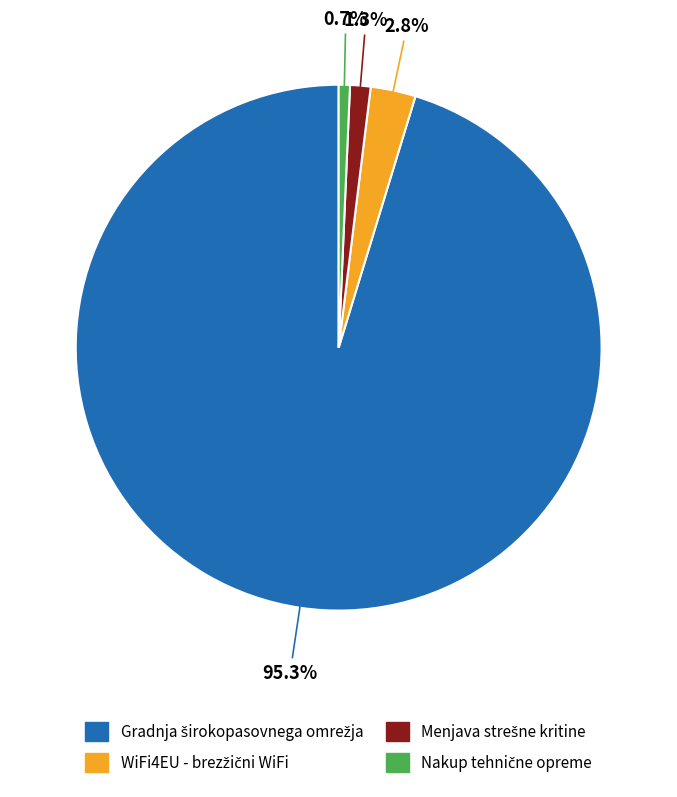

Does any single category account for the majority?

Yes